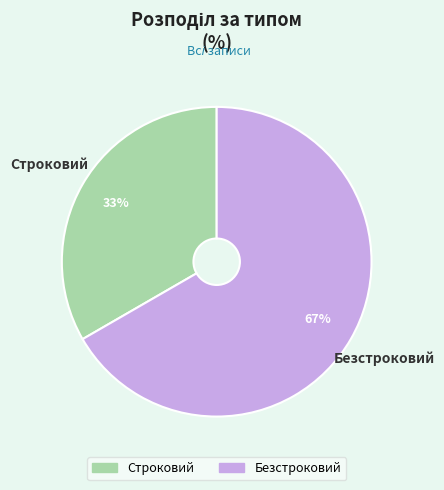

Does any single category account for the majority?

Yes